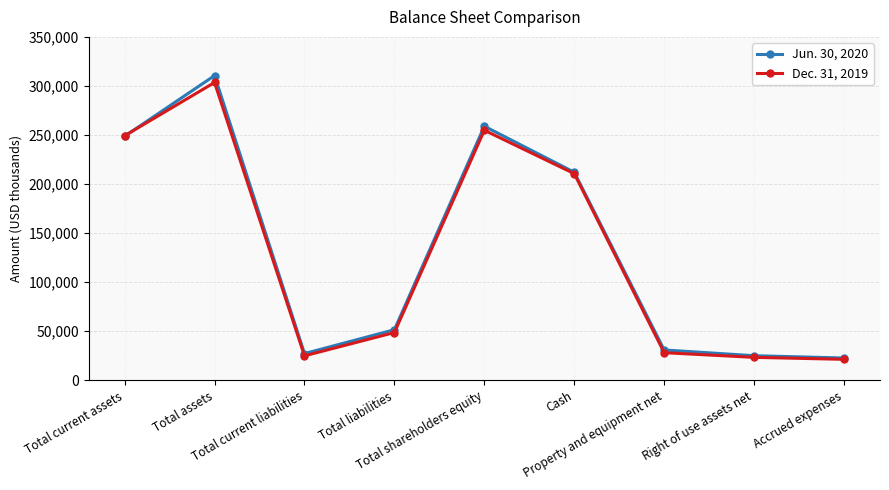

What is the sum of the Dec. 31, 2019 values at Accrued expenses and Property and equipment net?

49562